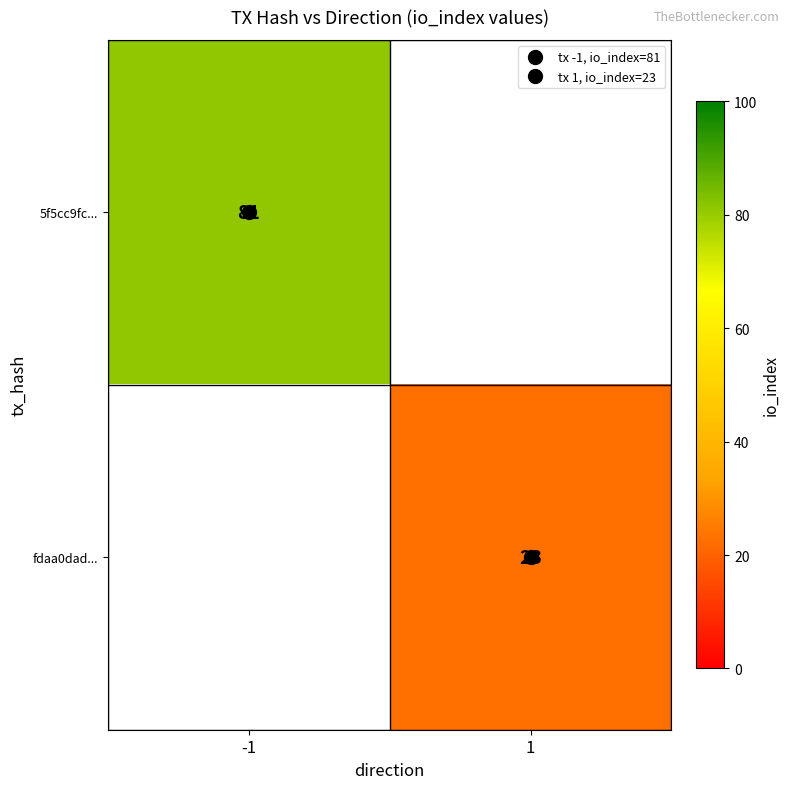

What is the maximum value for fdaa0dad...?

23